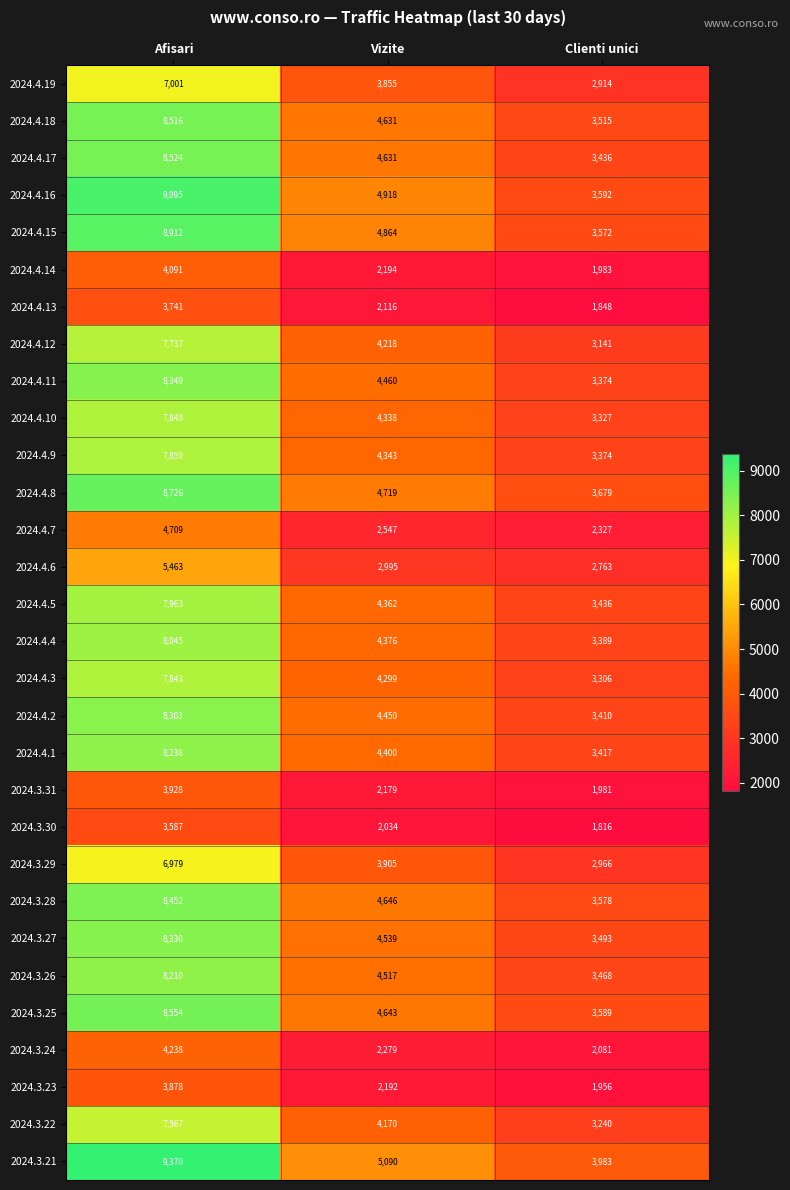

Which series has the largest range (max minus min)?

2024.4.16